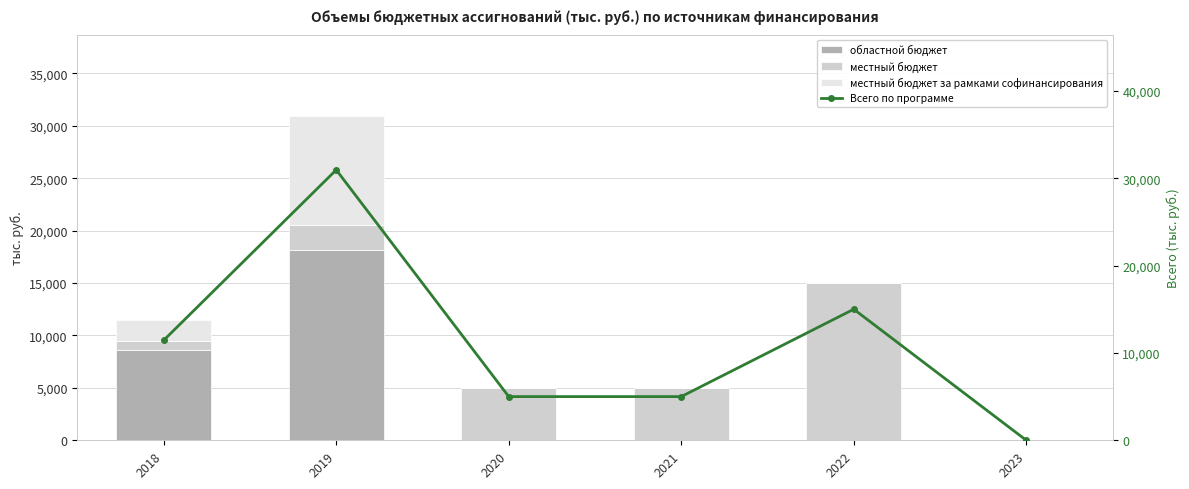

Where is областной бюджет nearest to the value 9063?

2018